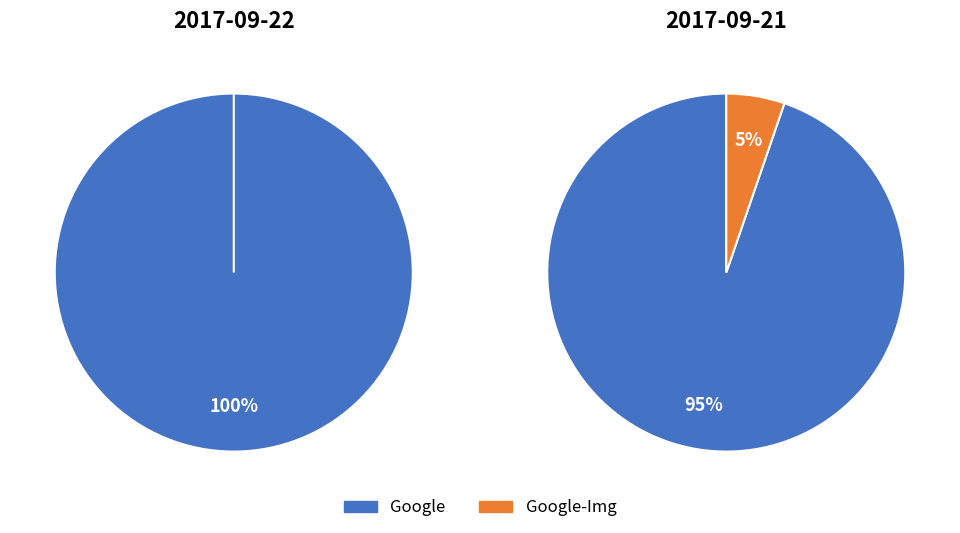

What is the majority slice?

Google